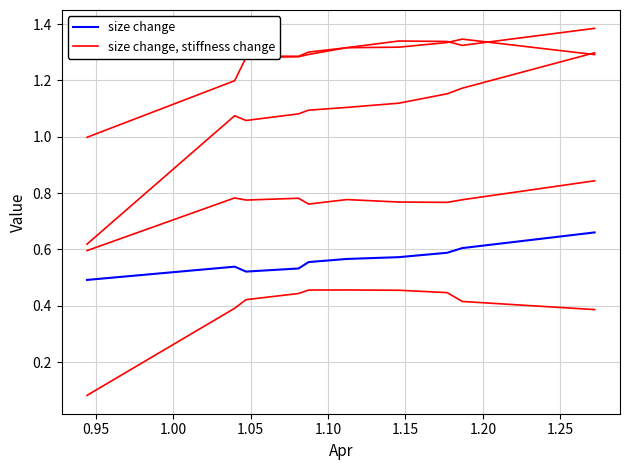

How many interior local peaks does the size change series have?

1